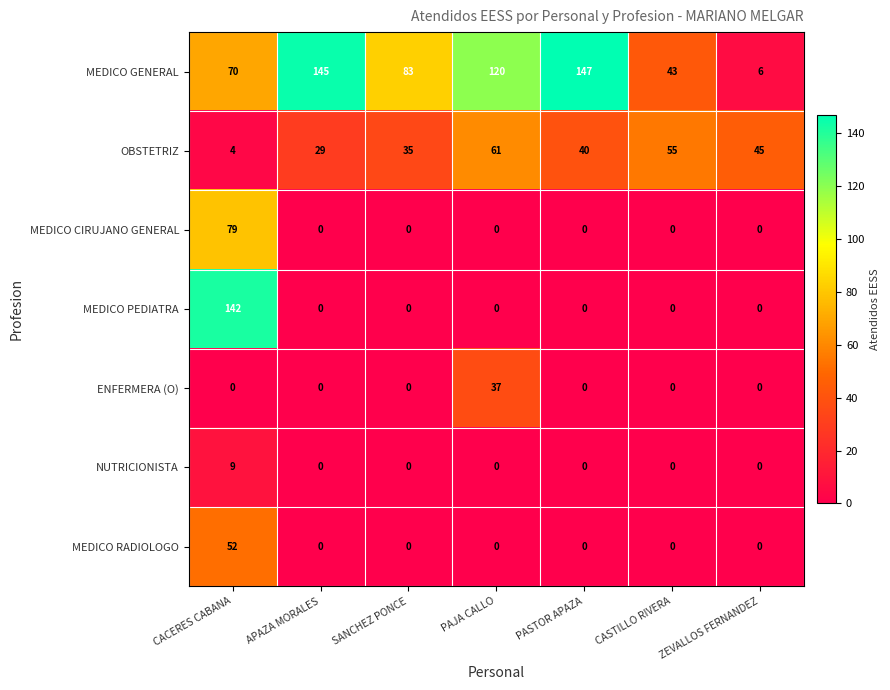

Count the number of categories in the chart.

7